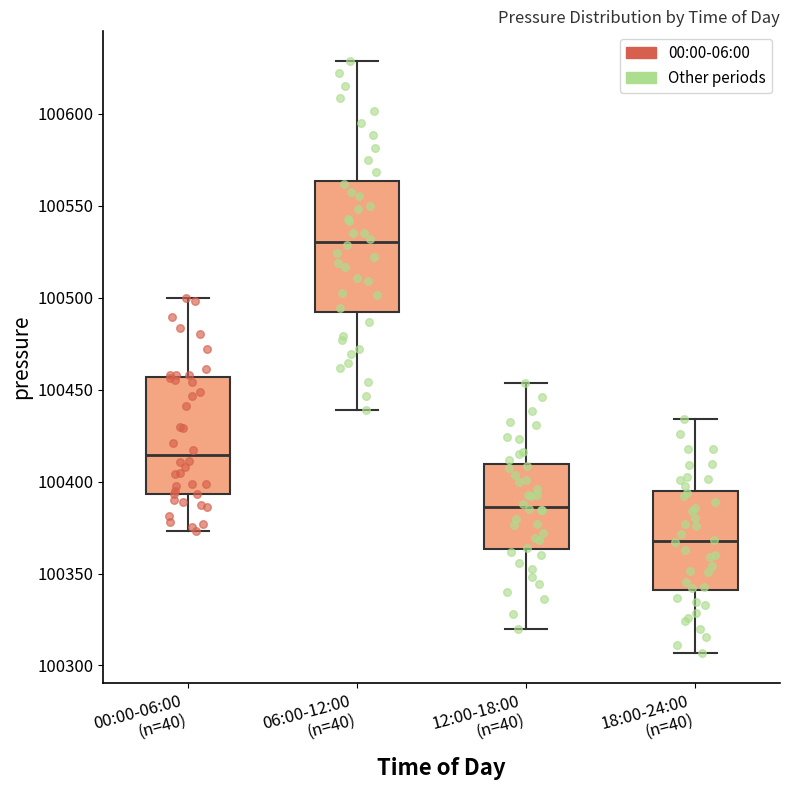

Where does the lower whisker of the box for 06:00-12:00 (n=40) end on the y-axis? The values are not printed on the chart, so give them approximately, as read against the axis.

100440